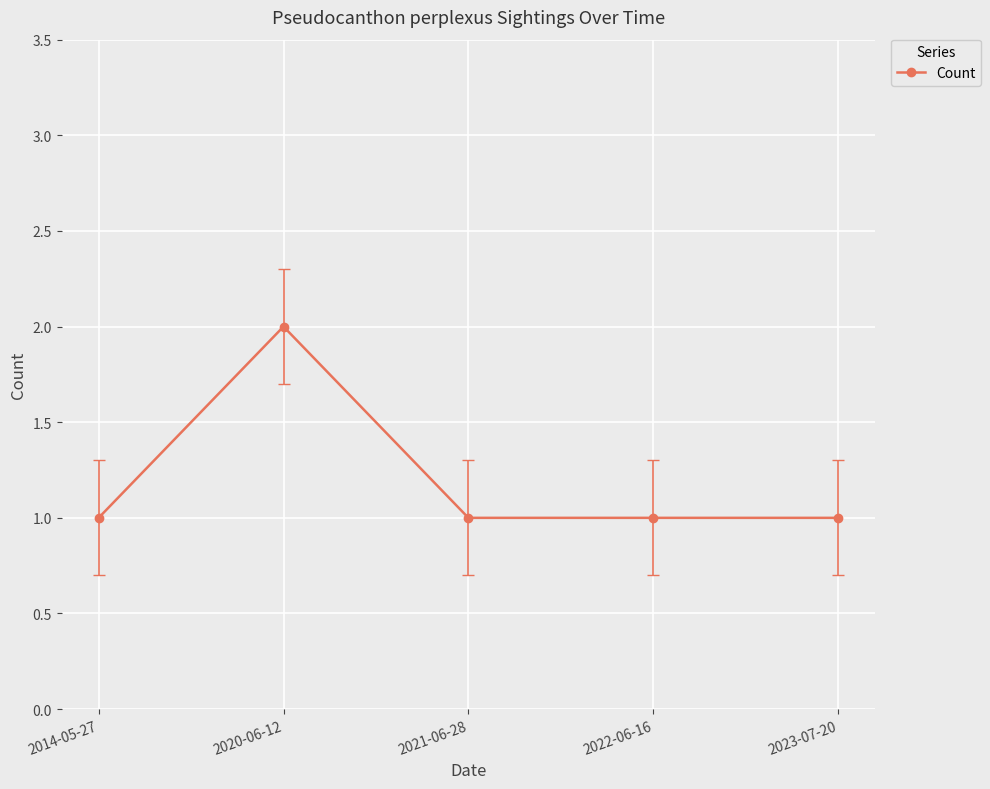

True or false: there are more than 0 points higher than both neighbors.

True